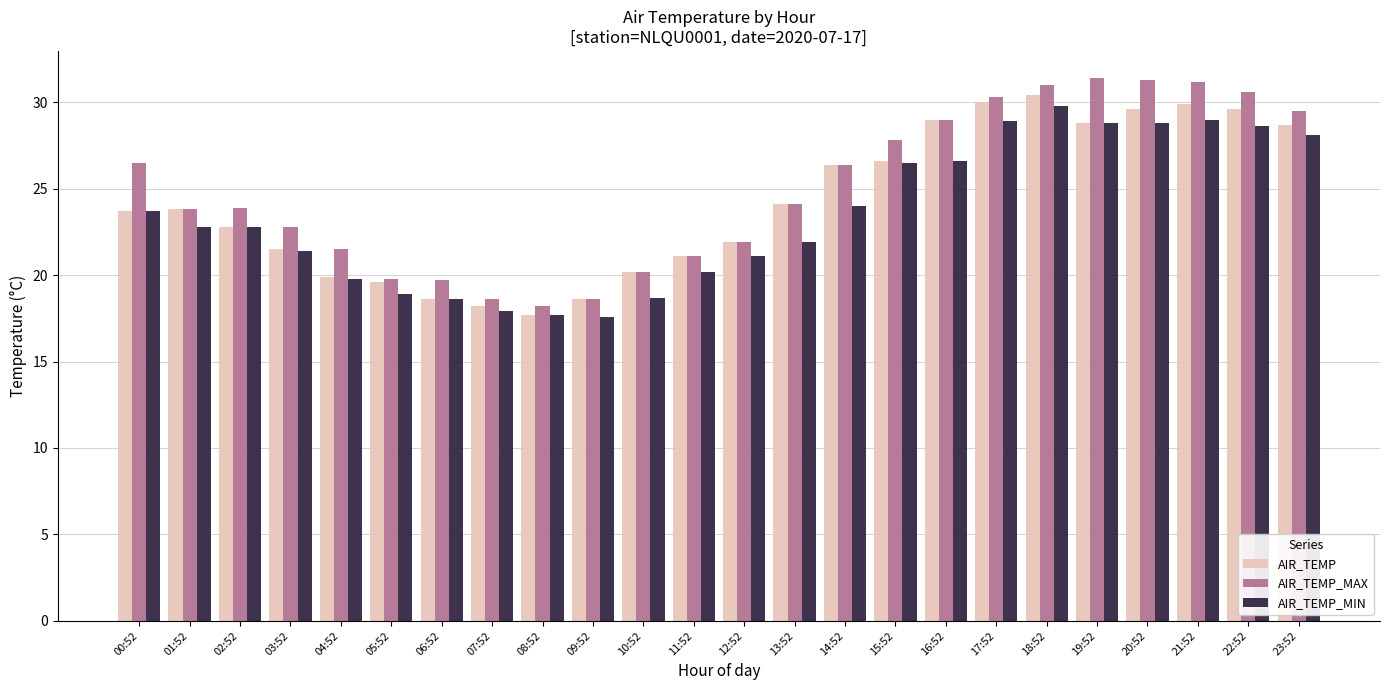

The AIR_TEMP_MIN series shows 50.7 at 21:52. True or false?

False